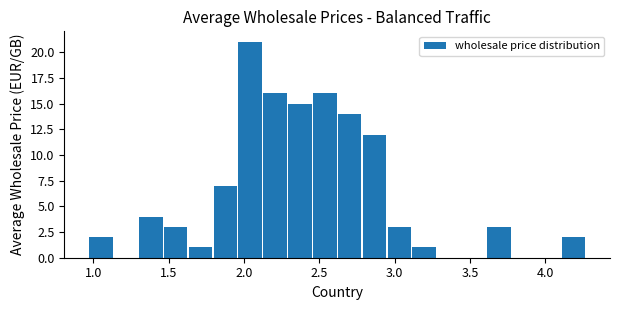

Read against the x-axis, roughly where is the centre of the tallest bar?

2.05